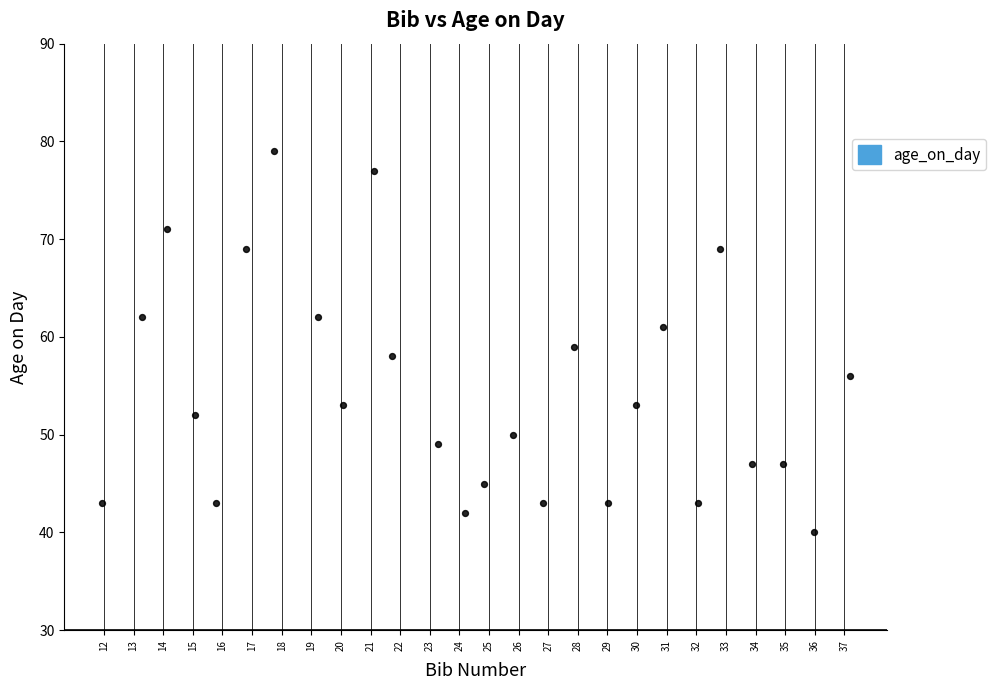

What is the range of Y values (max minus min)?

39